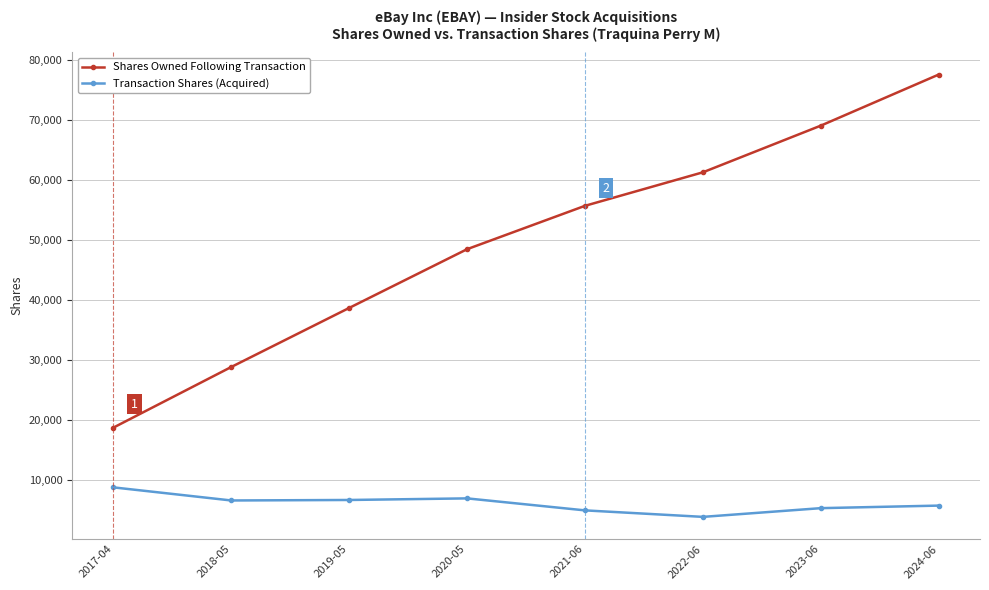

Which category has the highest value in the Shares Owned Following Transaction series?

2024-06